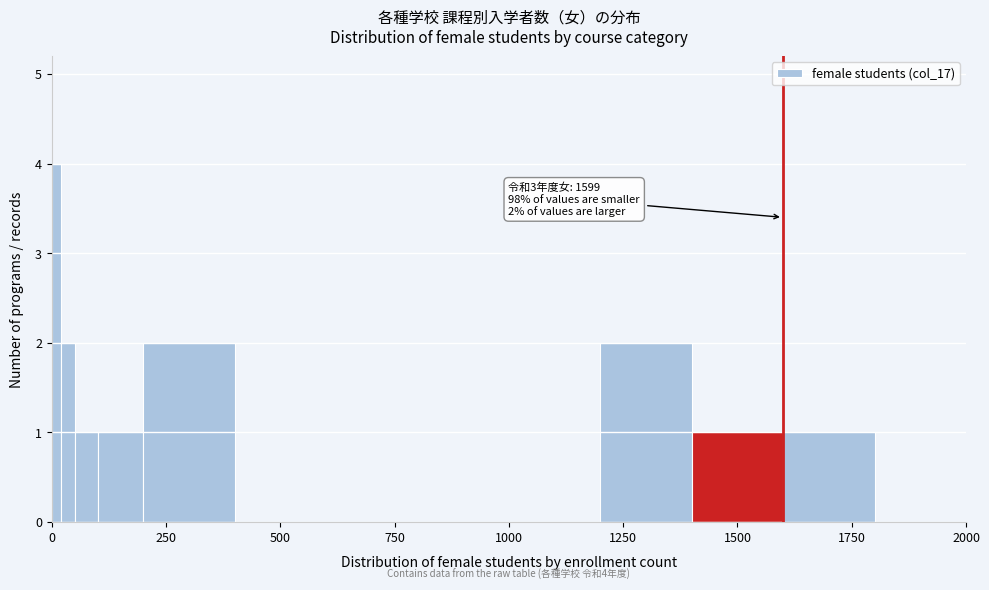

Around what value on the x-axis is the tallest bar? Give the approximate position of its centre, as read against the axis.

0